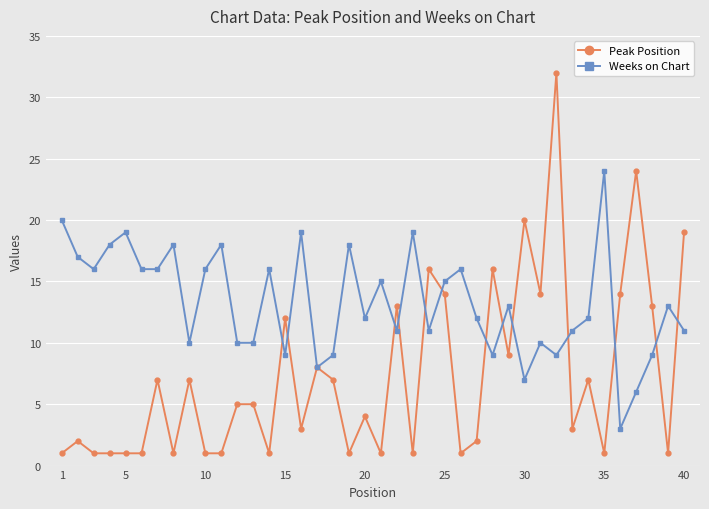

Reading left to right, transcribe all the data shown in this chart.

Peak Position: 1	2	1	1	1	1	7	1	7	1	1	5	5	1	12	3	8	7	1	4	1	13	1	16	14	1	2	16	9	20	14	32	3	7	1	14	24	13	1	19
Weeks on Chart: 20	17	16	18	19	16	16	18	10	16	18	10	10	16	9	19	8	9	18	12	15	11	19	11	15	16	12	9	13	7	10	9	11	12	24	3	6	9	13	11